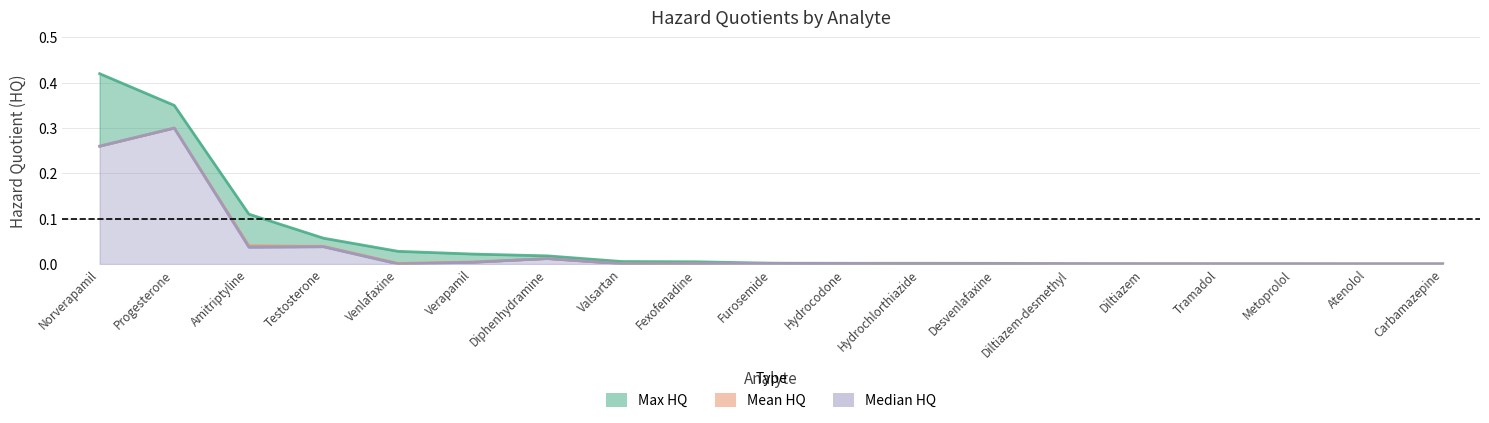

Which series has the largest range (max minus min)?

Max HQ